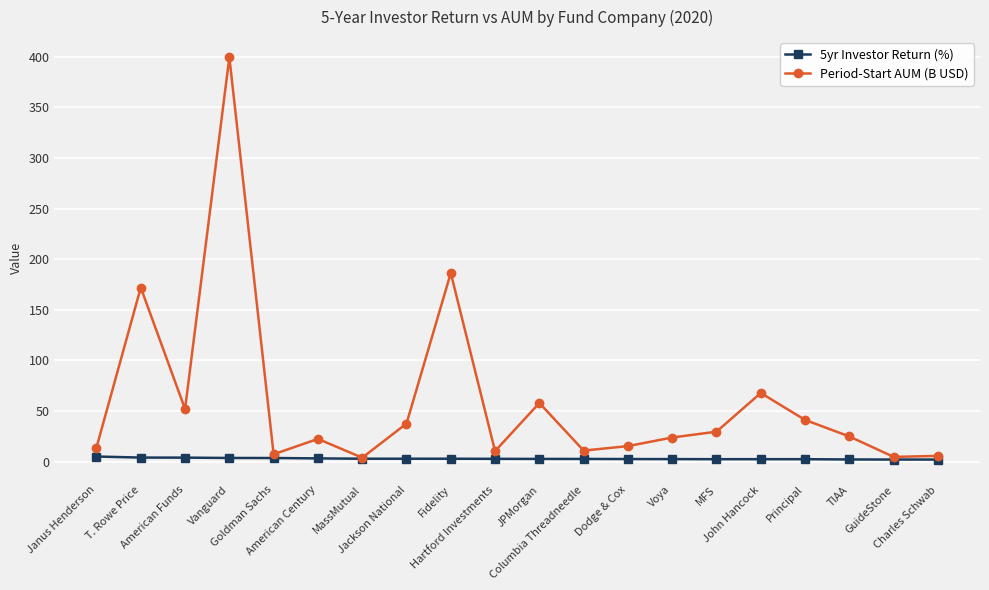

List the series in order of their overall mean, lowest first.

5yr Investor Return (%), Period-Start AUM (B USD)